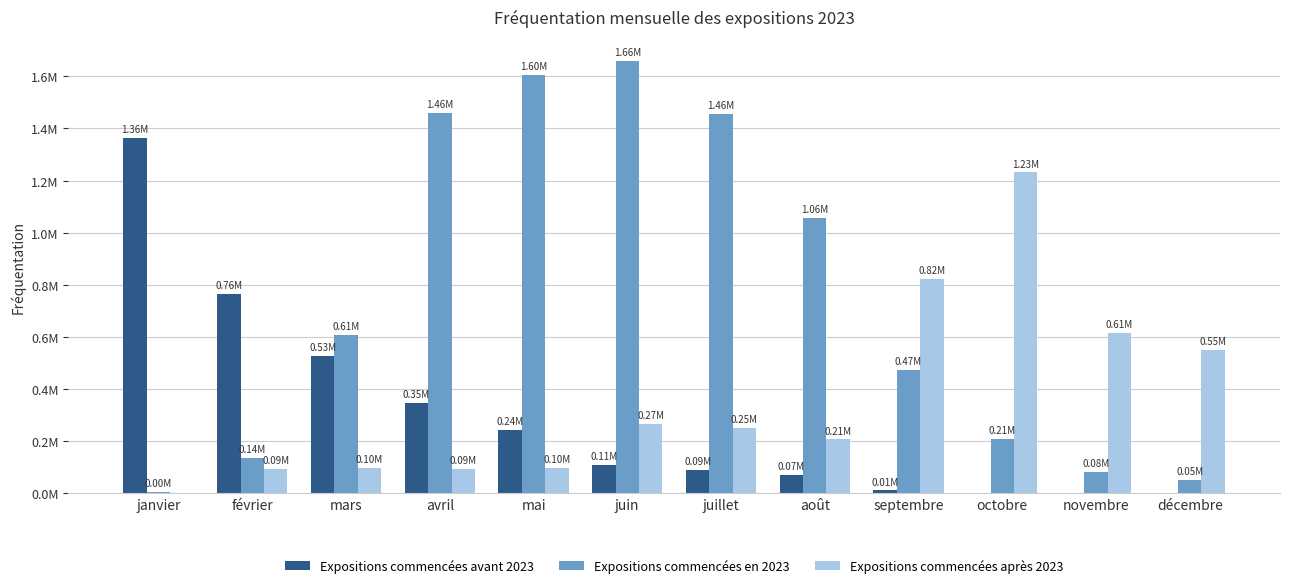

Are the bars horizontal?

No